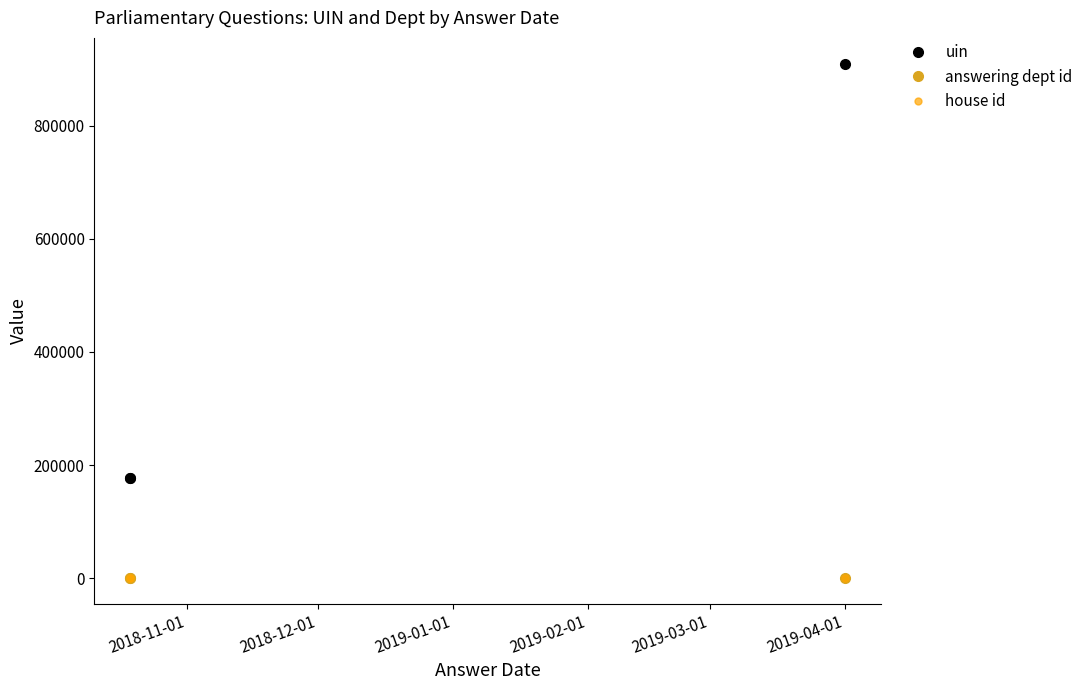

At which label does answering dept id reach its peak?

2018-11-01